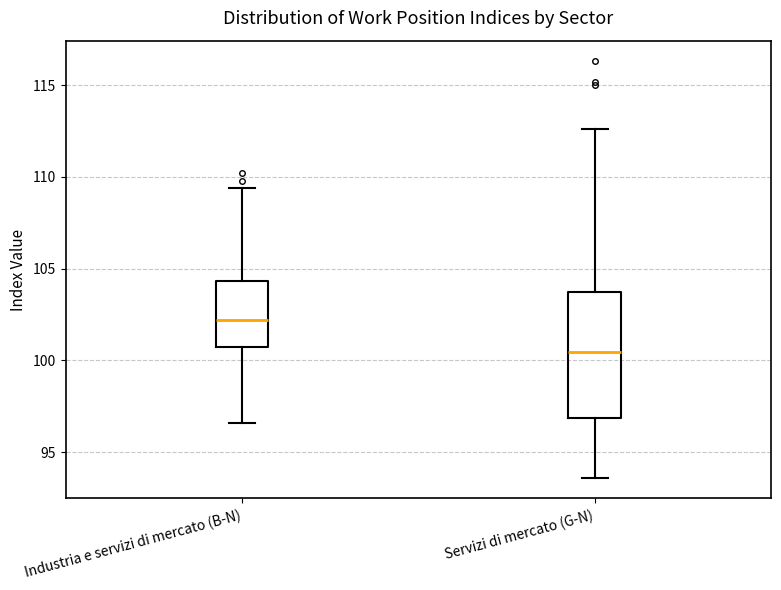

Which box has the lowest median line?

Servizi di mercato (G-N)